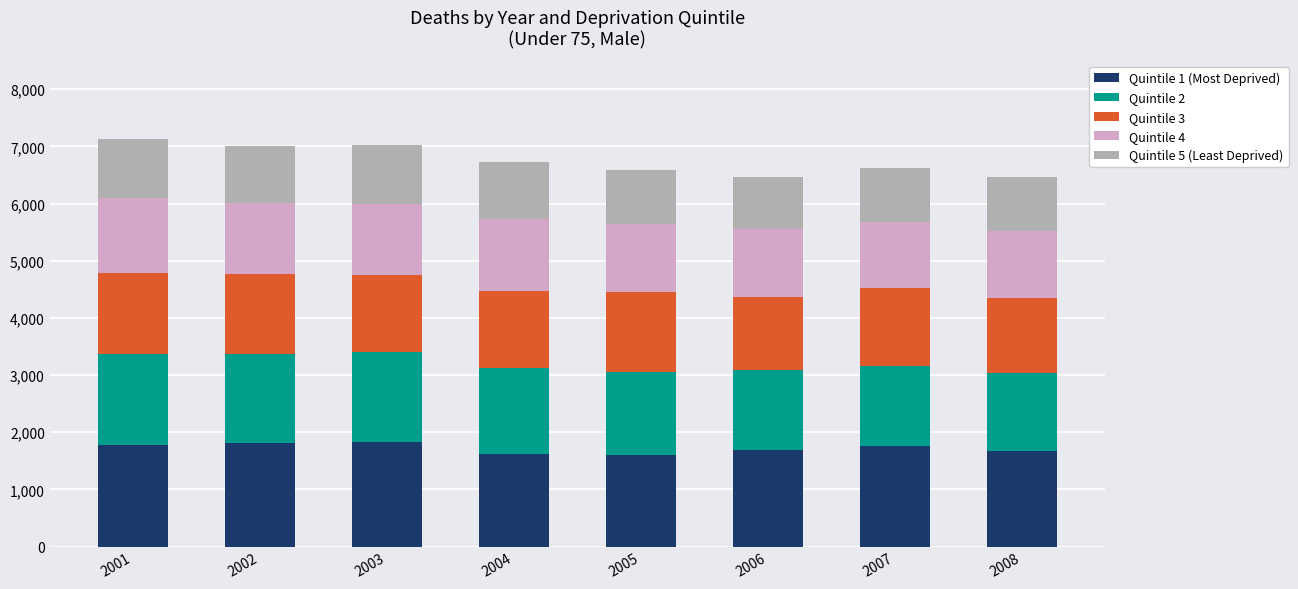

The value of Quintile 1 (Most Deprived) at 2005 is 2518. True or false?

False